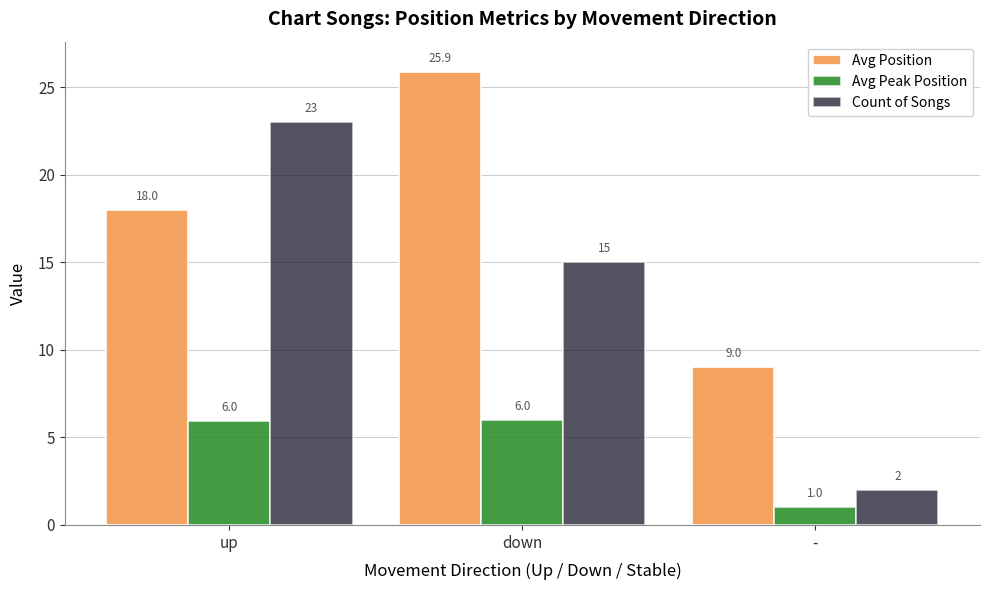

What is the lowest value of the Avg Position series?

9.0